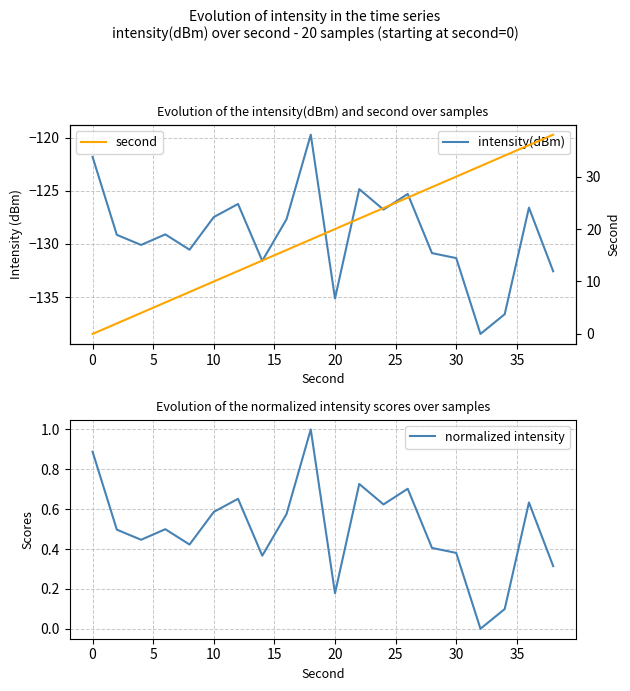

What is the sum of the normalized intensity values at 5 and 25?

1.1